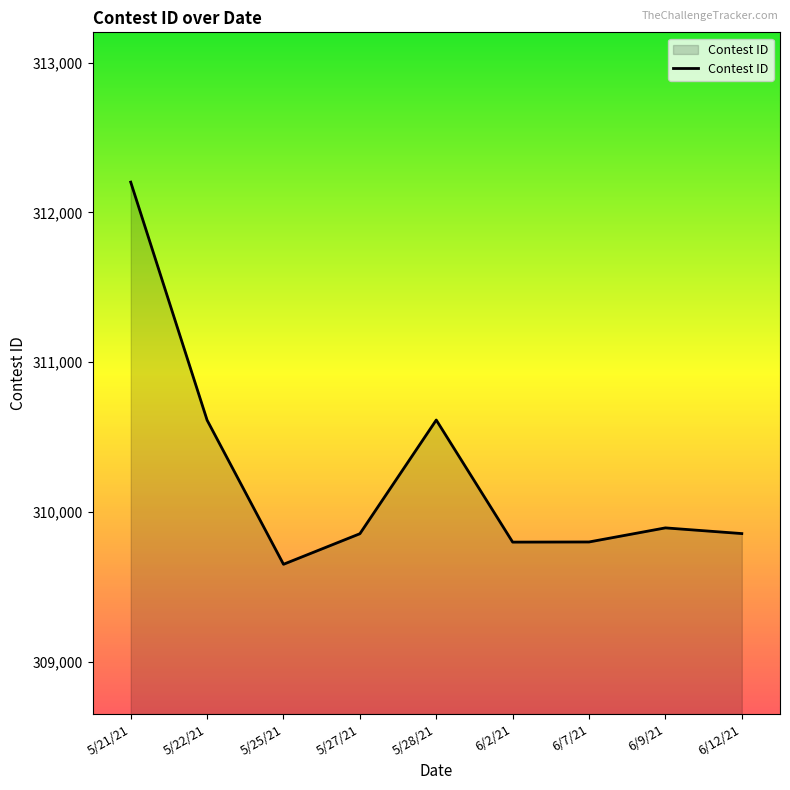

What is the difference between the maximum and minimum values?

2551